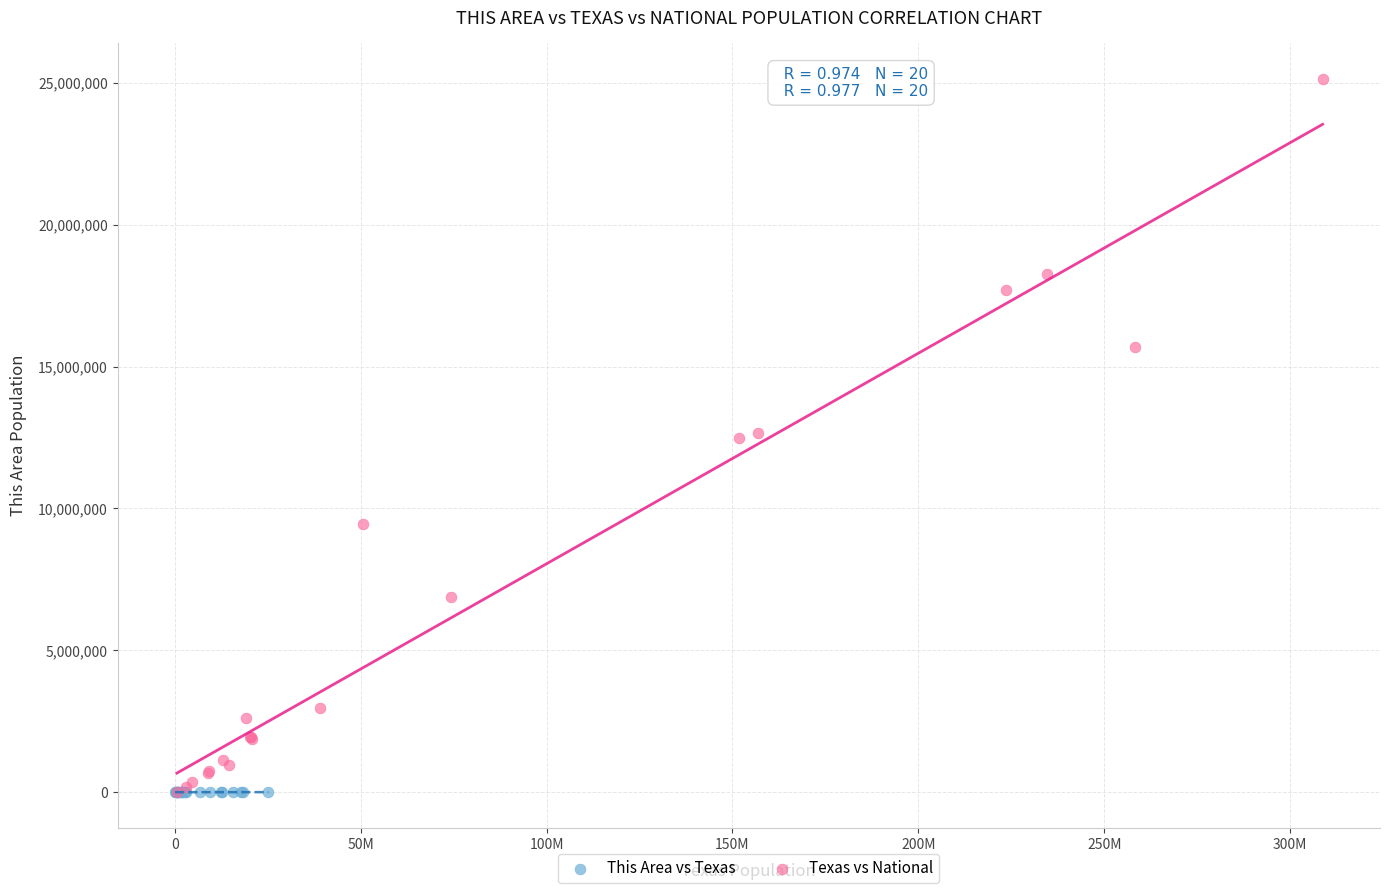

Which series contains the highest Y value?

Texas vs National